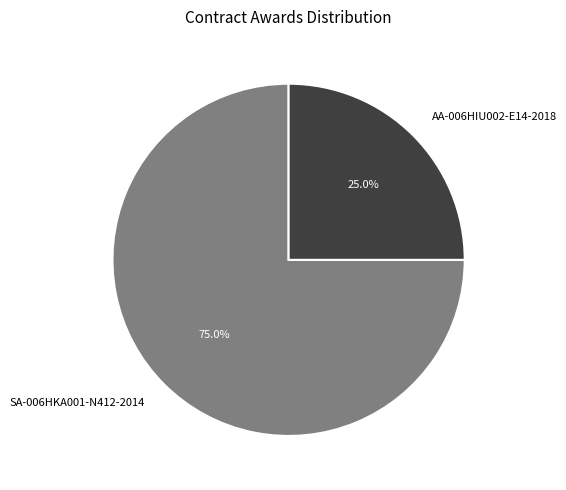

True or false: AA-006HIU002-E14-2018 accounts for 10% of the total.

False